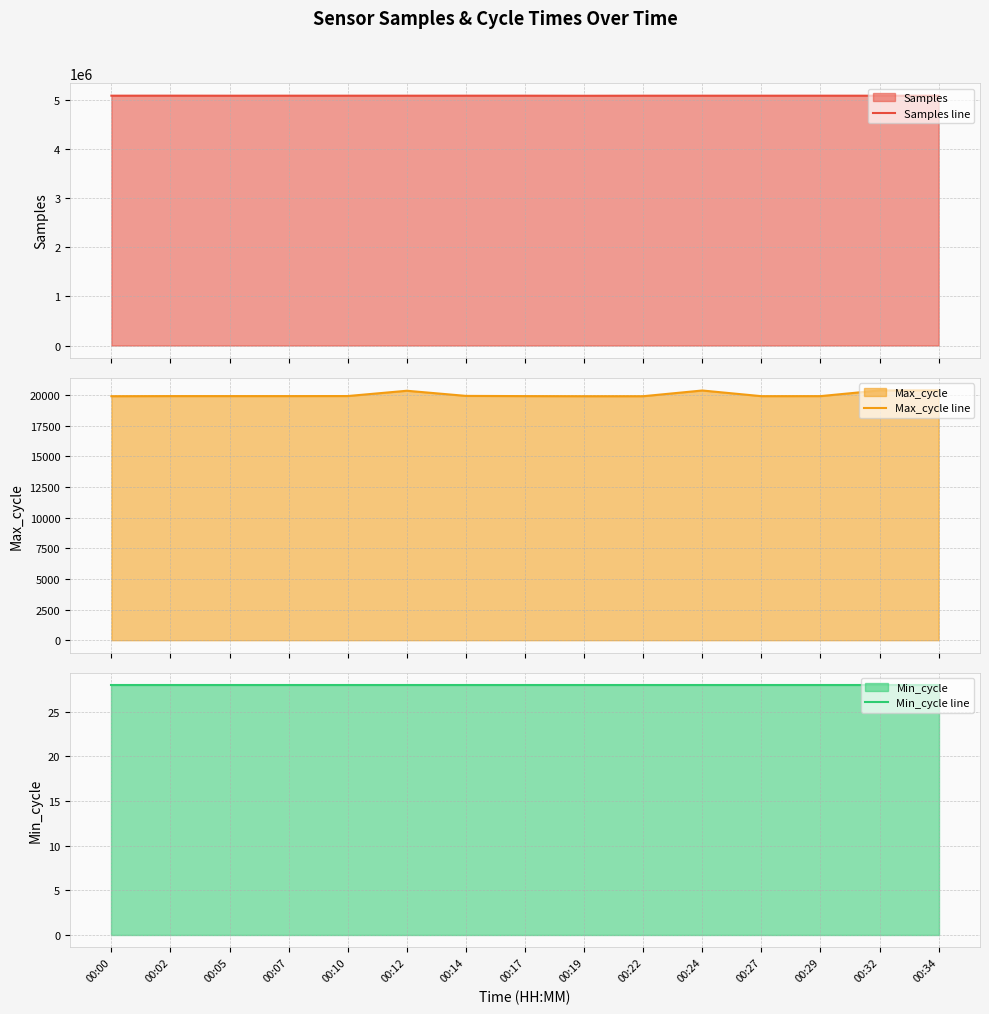

What is the highest value of the Samples line series?

5096512